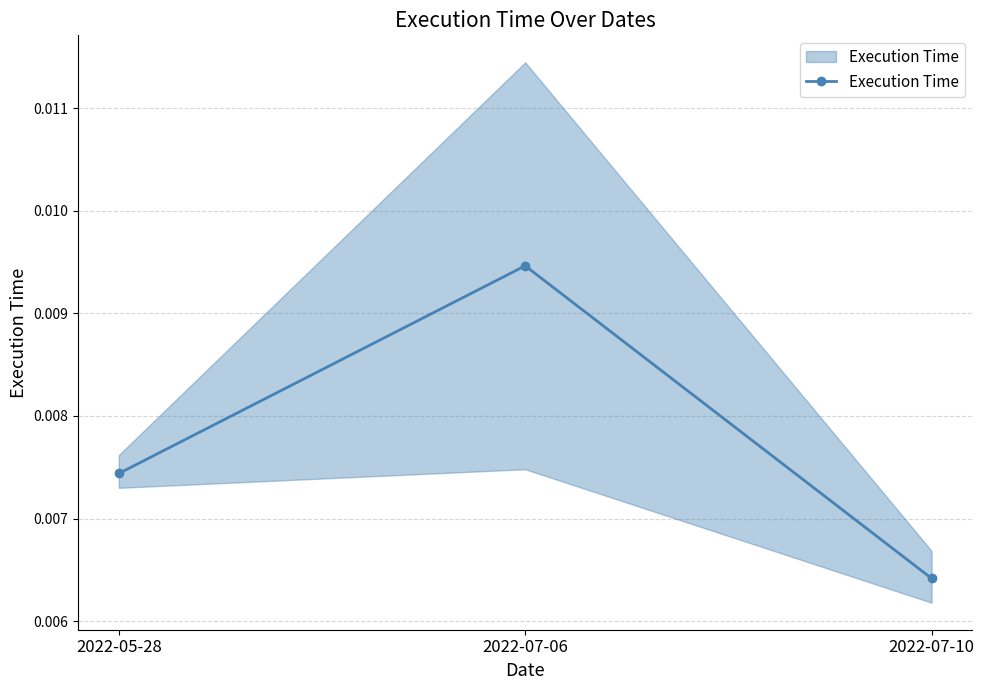

Where is the data nearest to the value 0?

2022-07-10